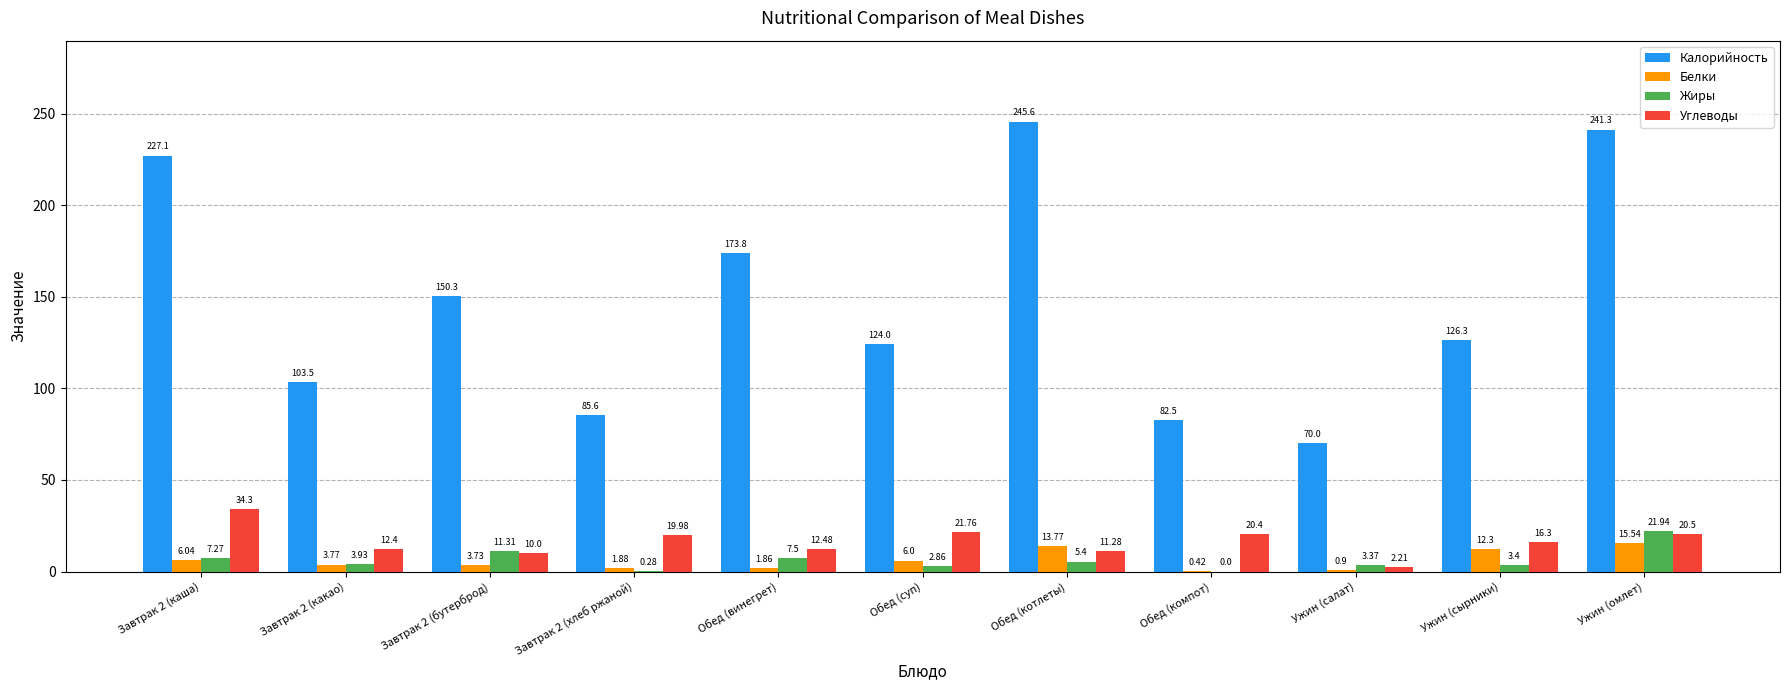

Which series changed the most between Завтрак 2 (бутерброд) and Ужин (омлет)?

Калорийность